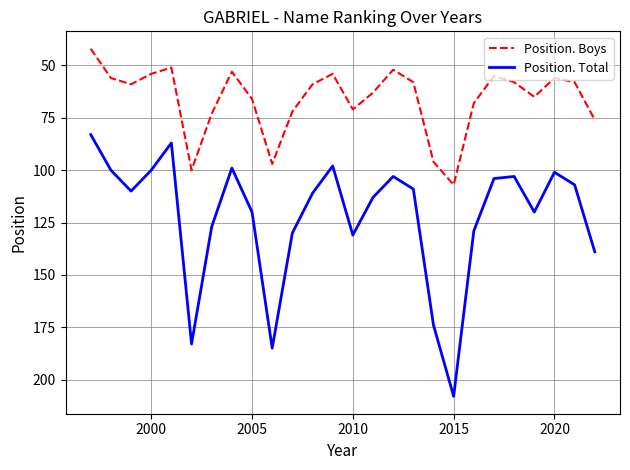

List the series in order of their overall mean, lowest first.

Position. Boys, Position. Total